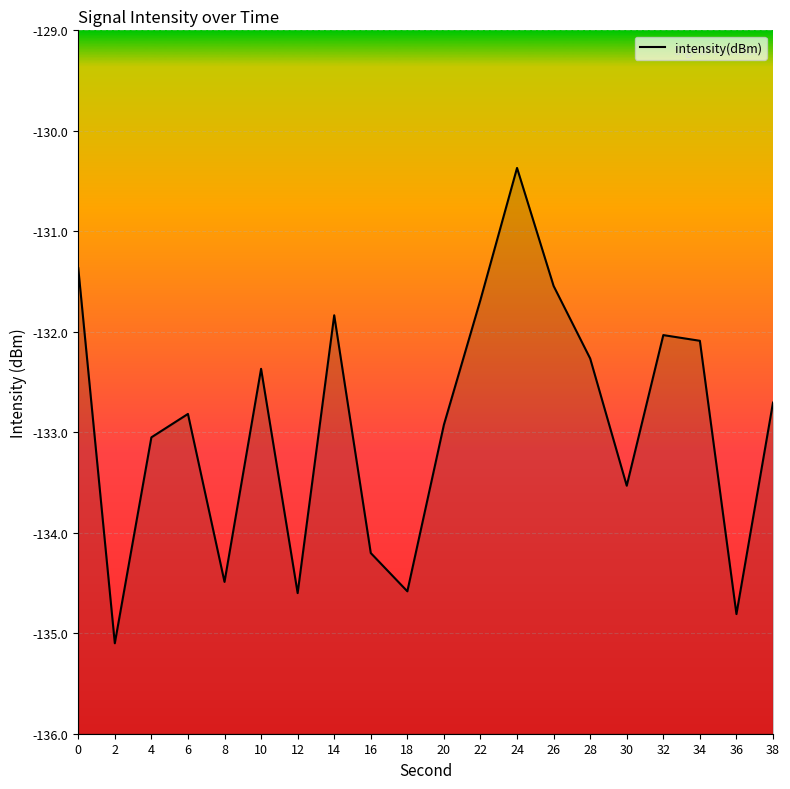

What is the average value?

-132.9